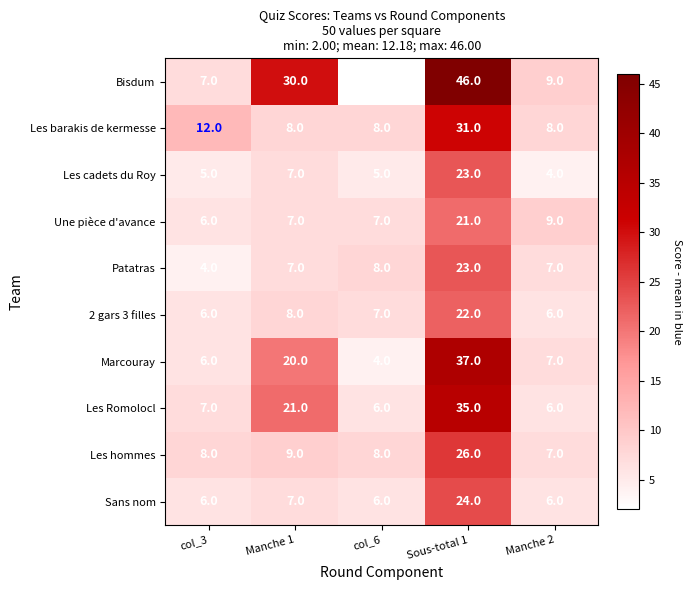

List the labels in order of Bisdum value, largest first.

Sous-total 1, Manche 1, Manche 2, col_3, col_6